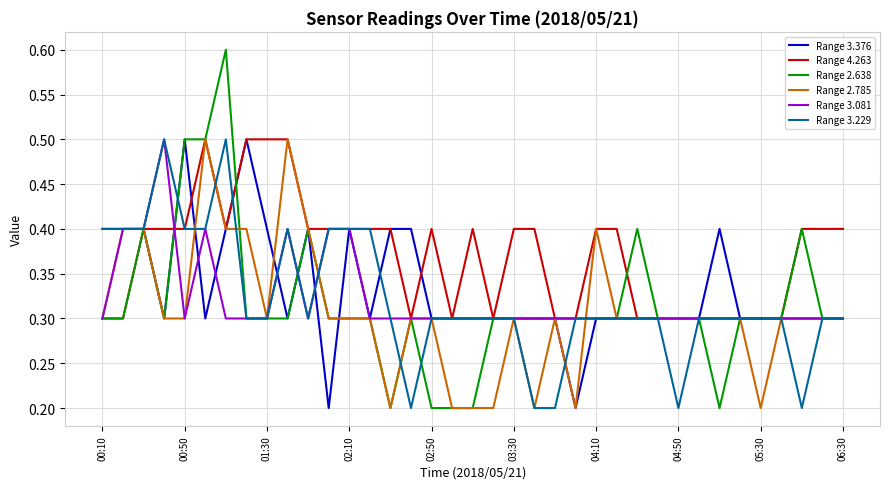

How many lines are shown in the chart?

6